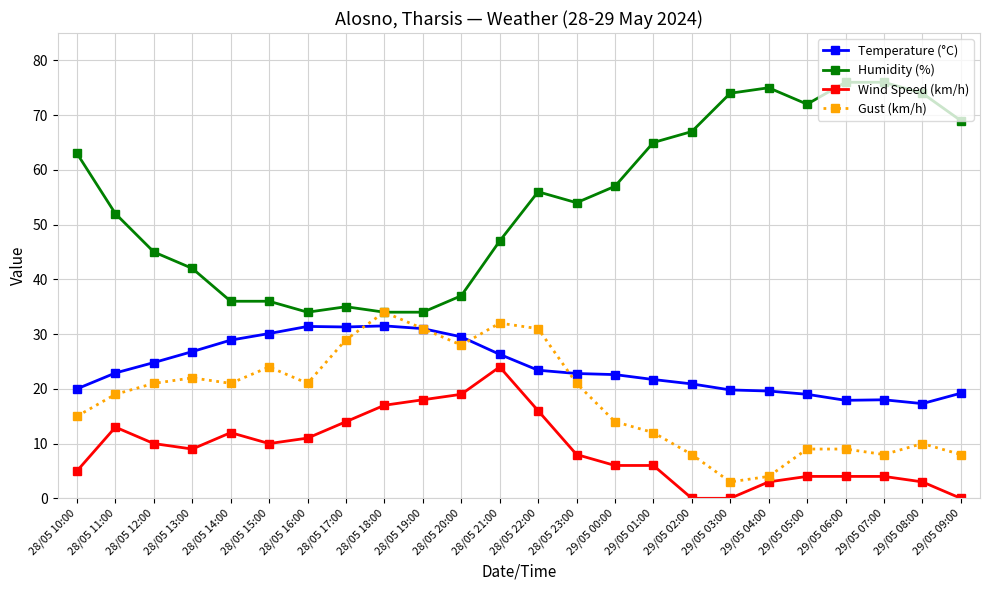

True or false: Temperature (°C) and Wind Speed (km/h) intersect in this chart.

False